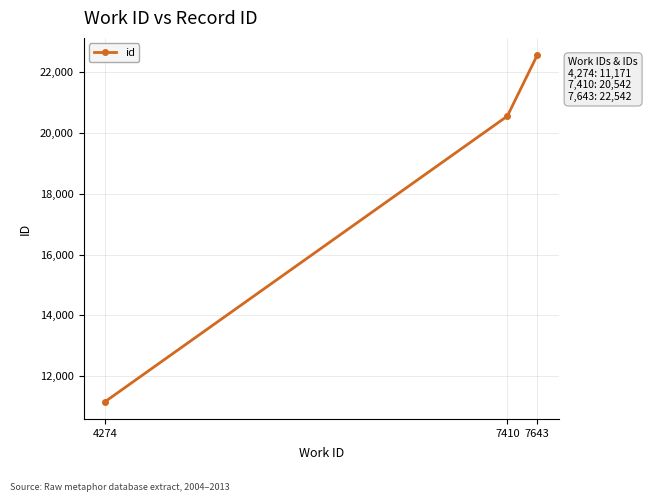

The value at 4274 is 11171. True or false?

True